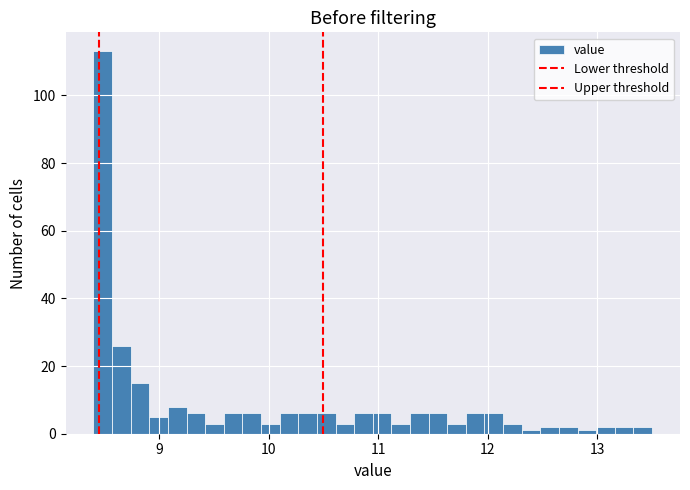

Read against the x-axis, roughly where is the centre of the tallest bar?

8.5